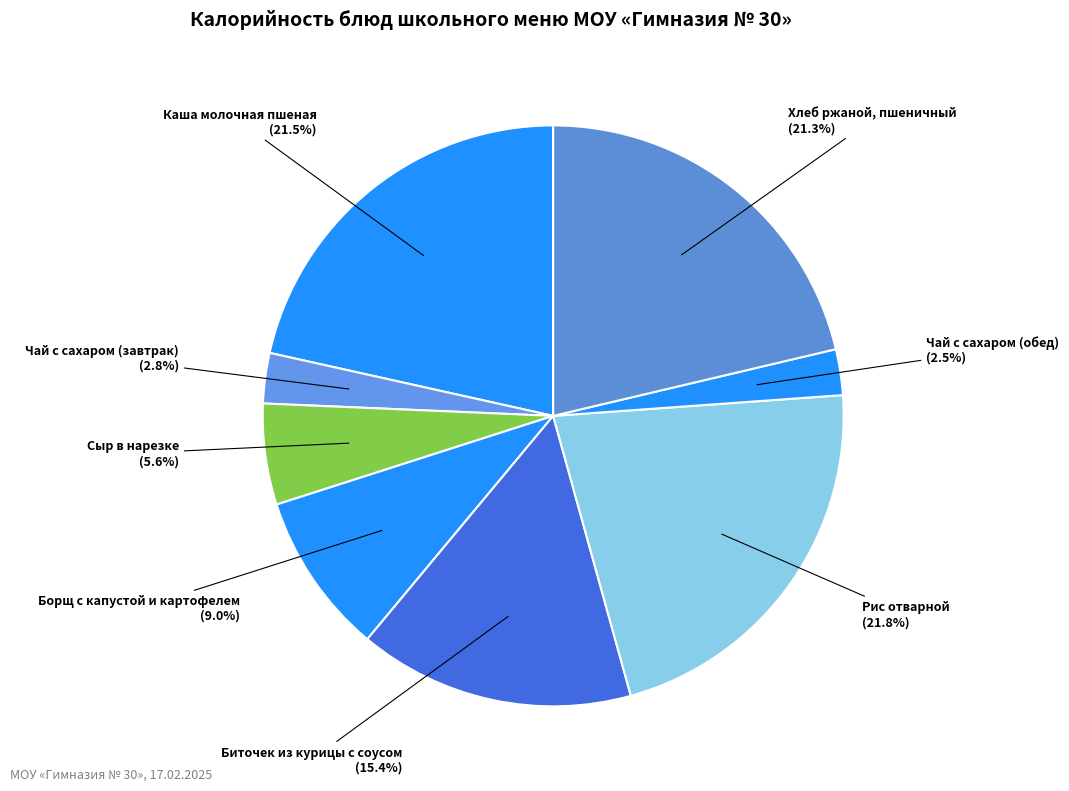

Count the number of slices in the pie.

8